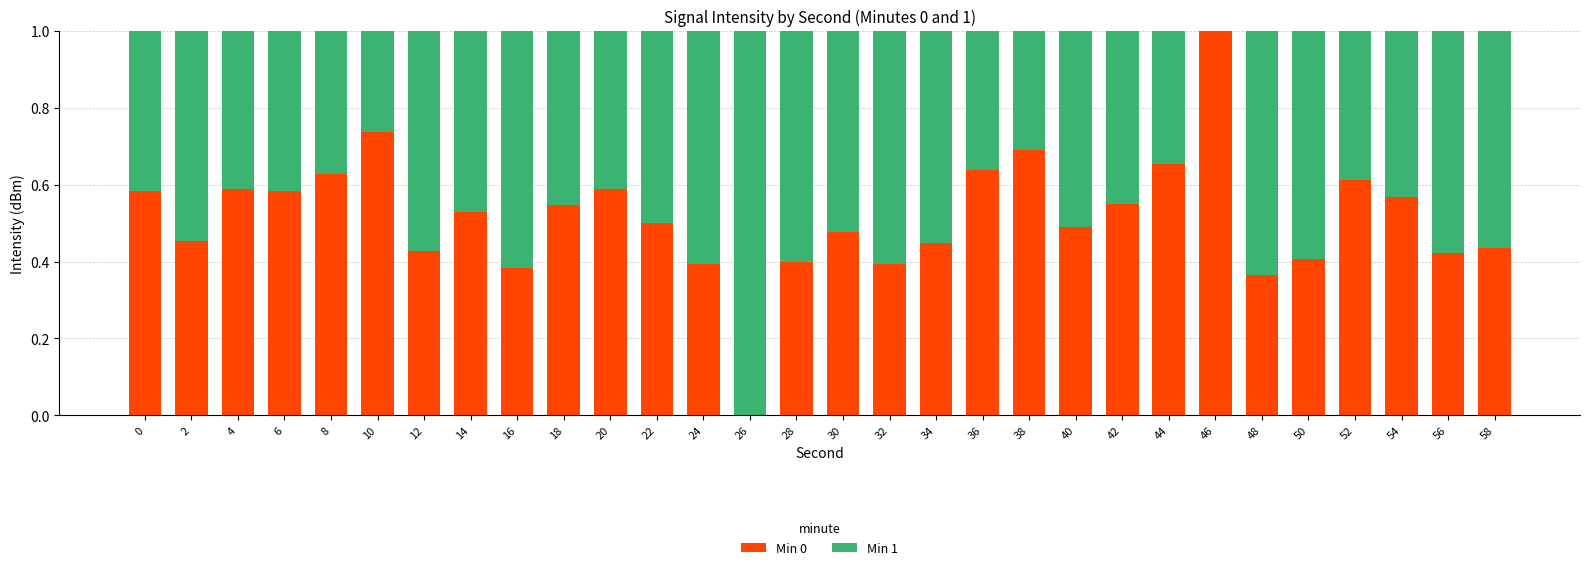

What are all the series names shown in the legend?

Min 0, Min 1